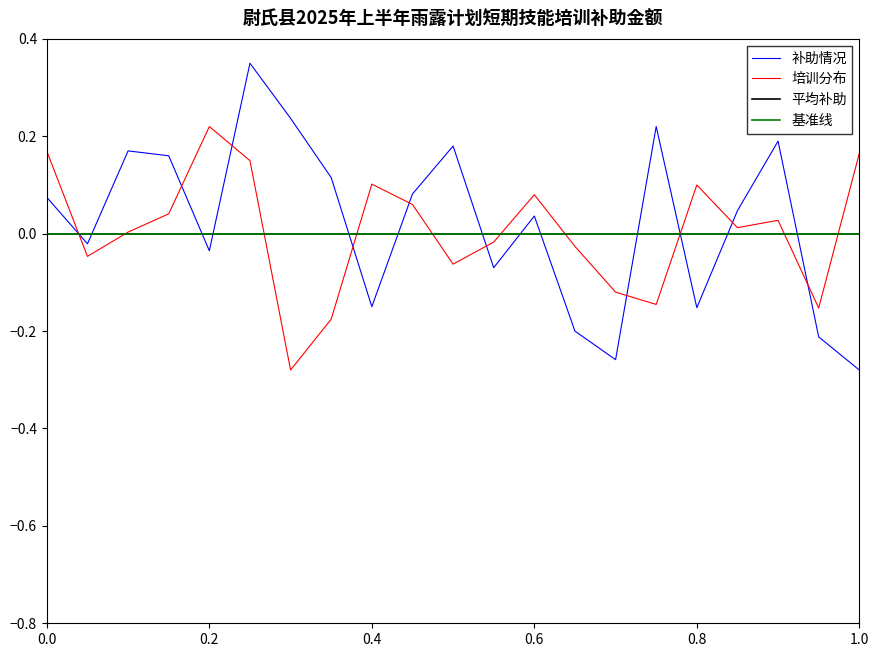

True or false: 基准线 and 平均补助 intersect in this chart.

False